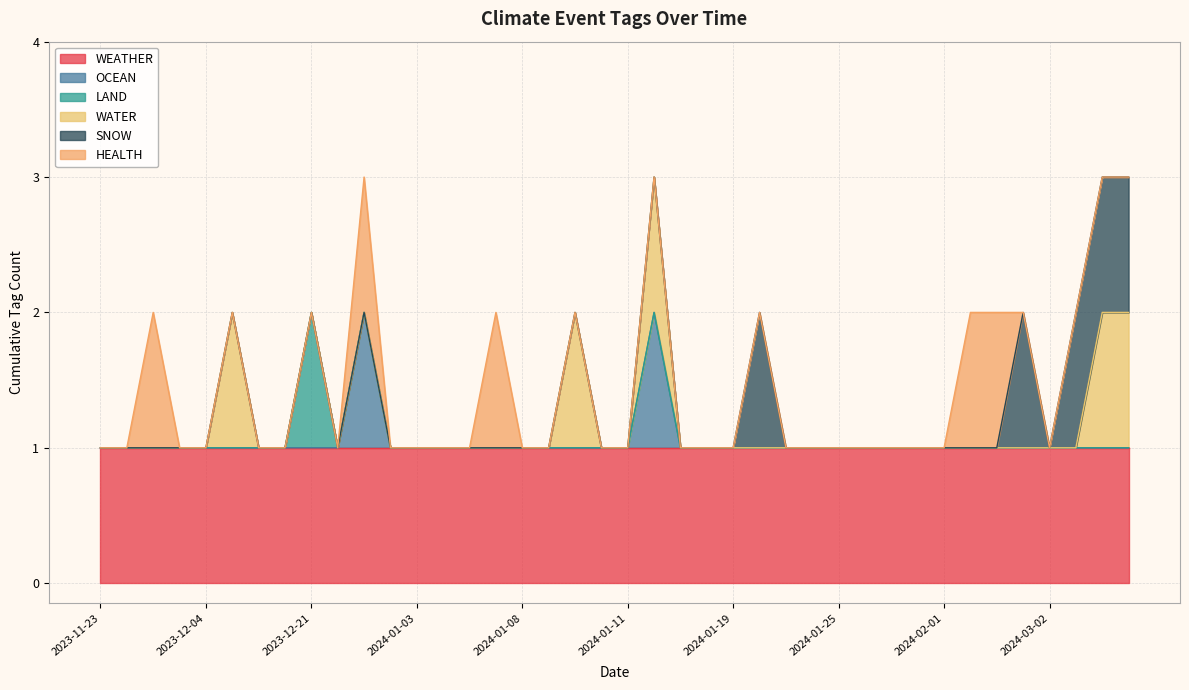

What is the sum of all LAND values?

1